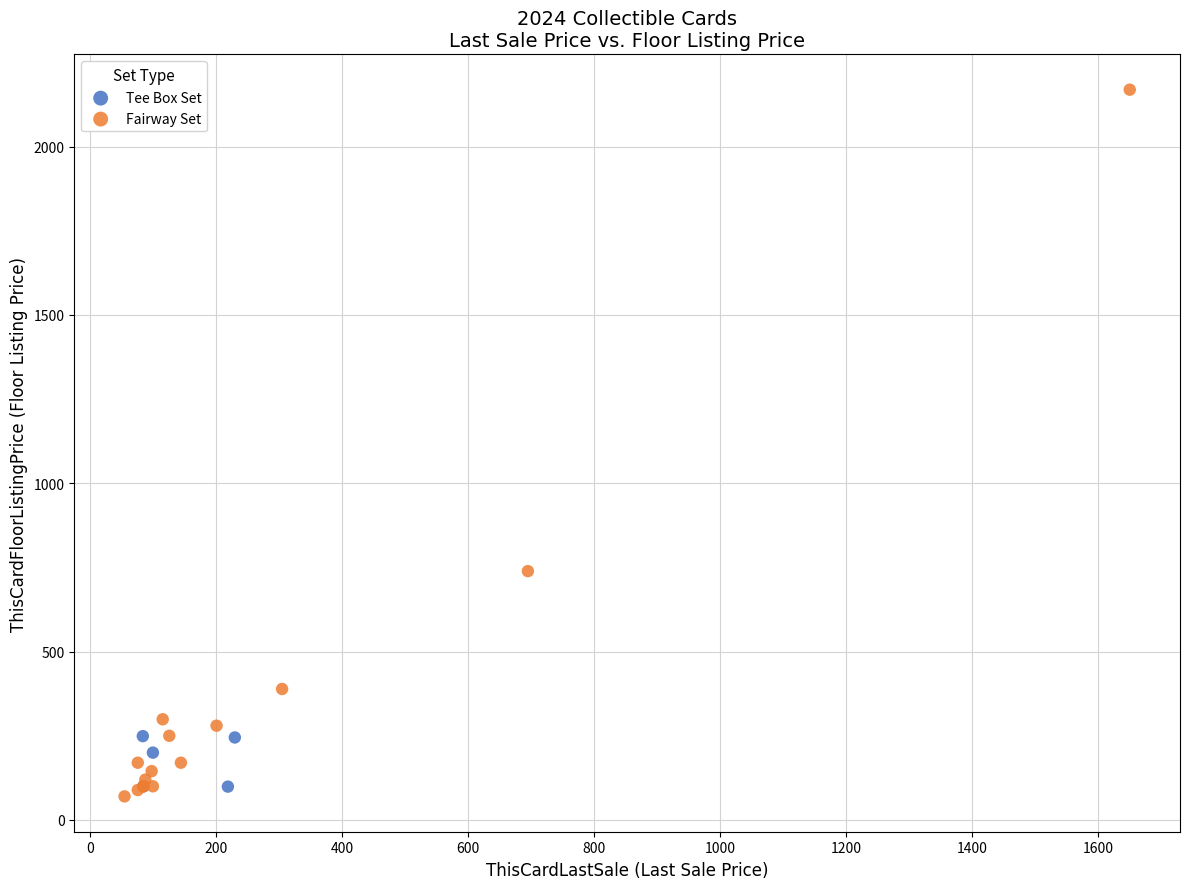

Which series has the widest spread of Y values?

Fairway Set